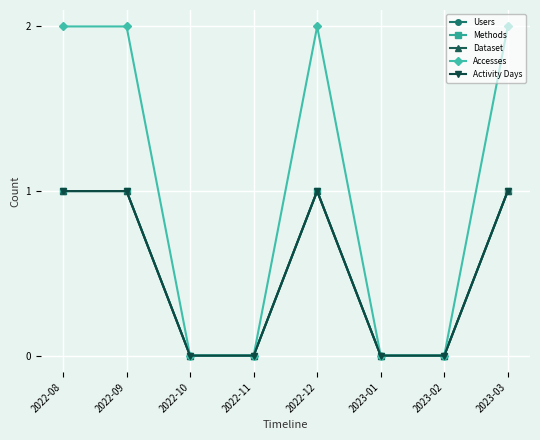

The value of Accesses at 2022-12 is 3. True or false?

False